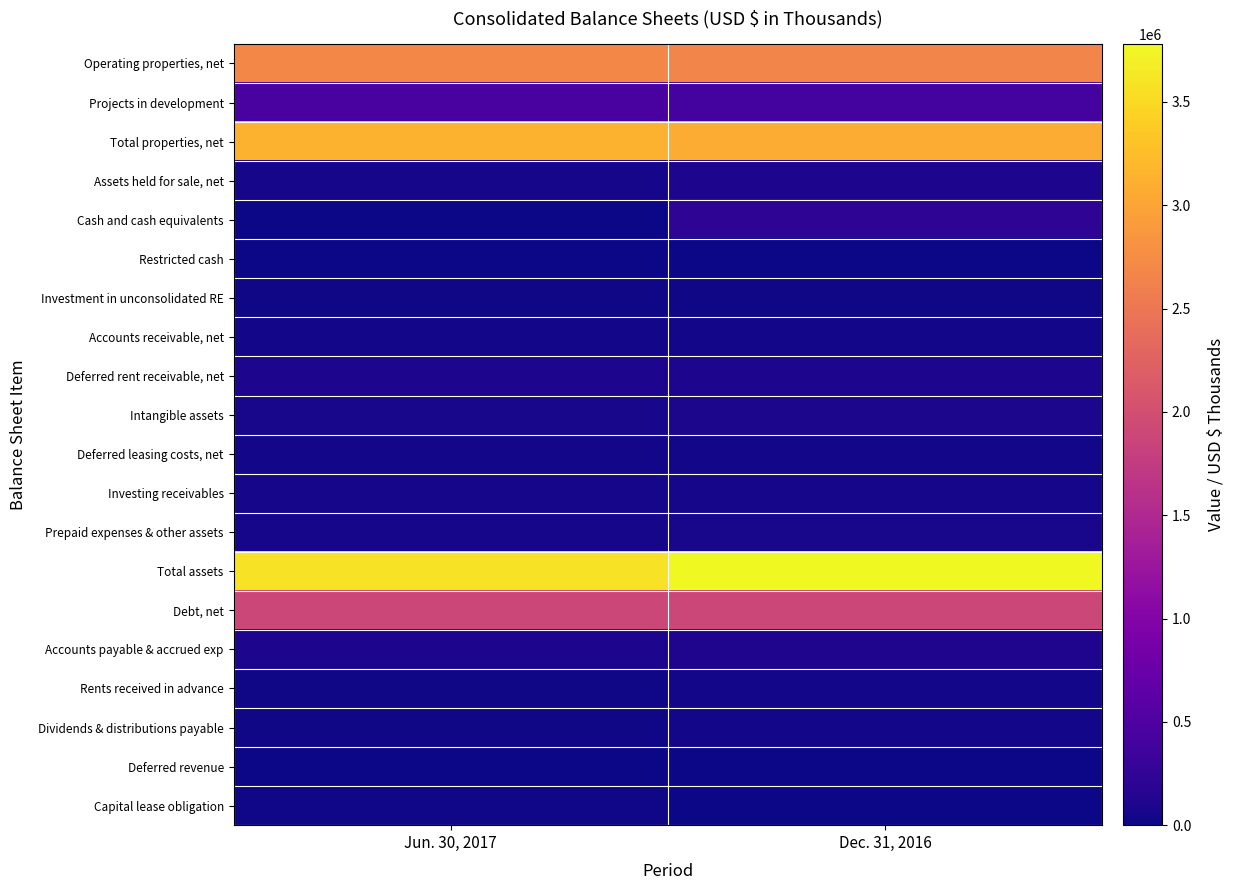

List the series in order of their peak value, highest first.

Total assets, Total properties, net, Operating properties, net, Debt, net, Projects in development, Cash and cash equivalents, Accounts payable & accrued exp, Assets held for sale, net, Deferred rent receivable, net, Intangible assets, Prepaid expenses & other assets, Investing receivables, Accounts receivable, net, Deferred leasing costs, net, Dividends & distributions payable, Rents received in advance, Investment in unconsolidated RE, Capital lease obligation, Deferred revenue, Restricted cash